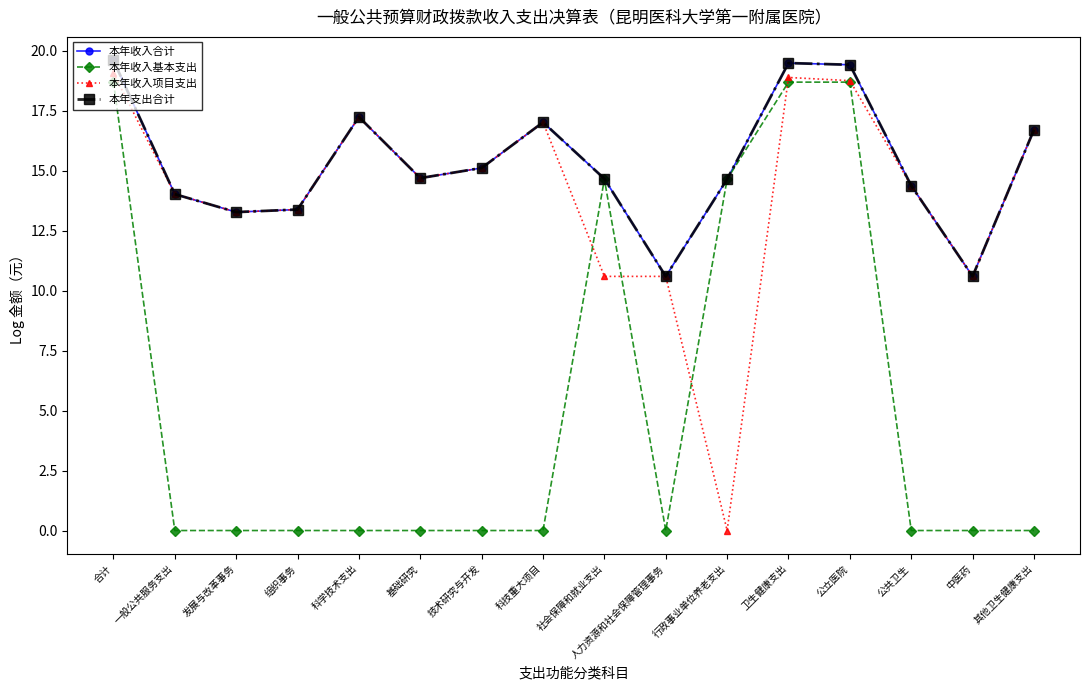

True or false: 本年支出合计 has a value of 15.1 at 技术研究与开发.

True